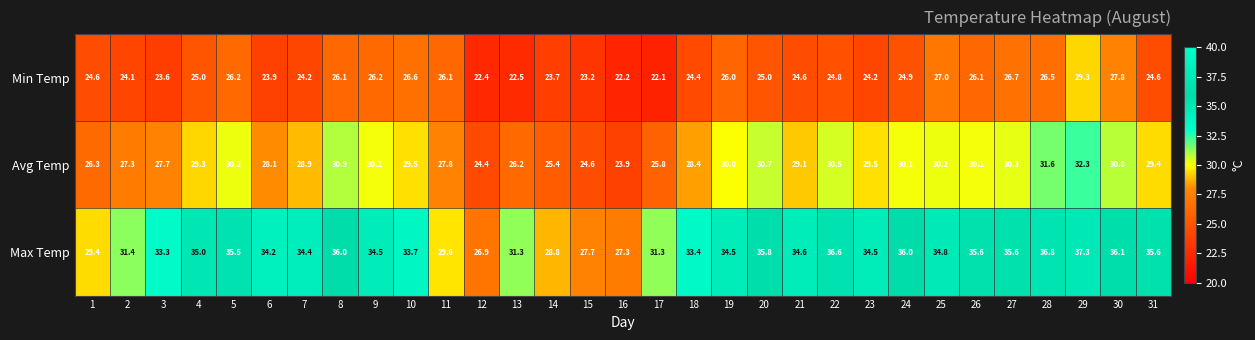

What is the difference between the highest and lowest values at 7?

10.2